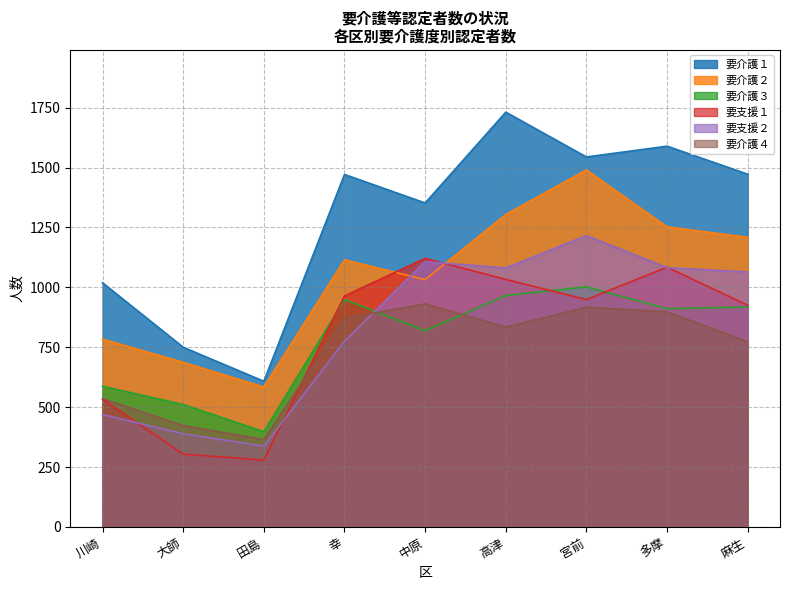

At which category does the chart reach its peak across all series?

高津